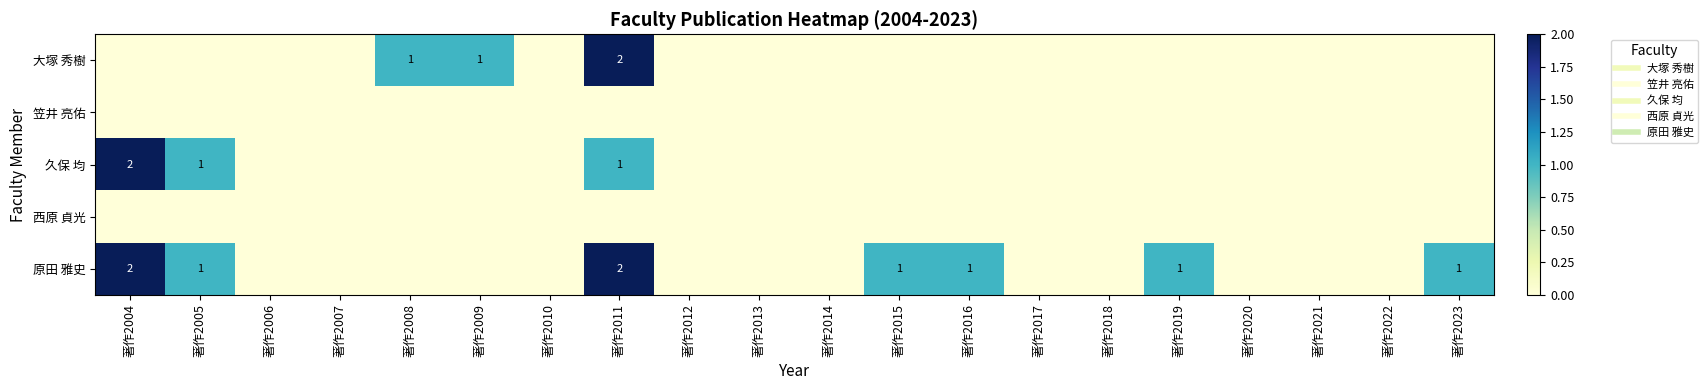

At which label is 原田 雅史 closest to 1?

著作2005